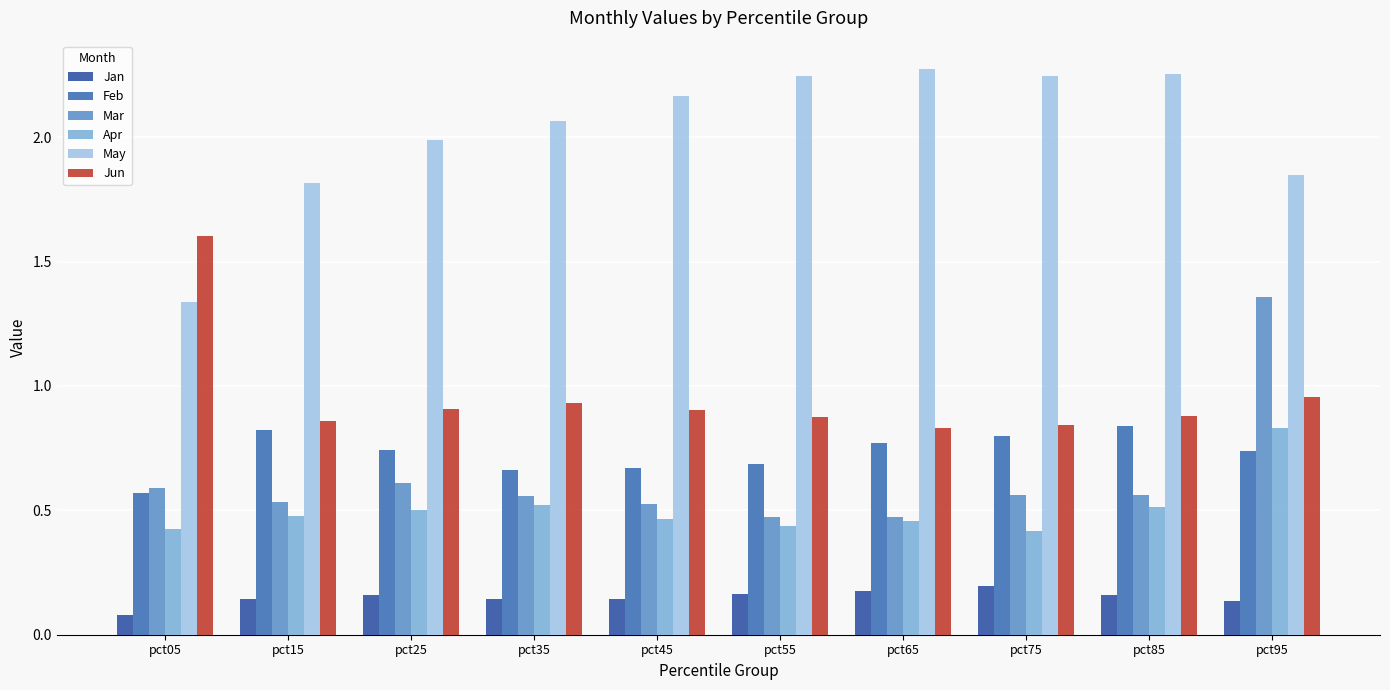

What is the difference between the maximum and minimum values in the Apr series?

0.4